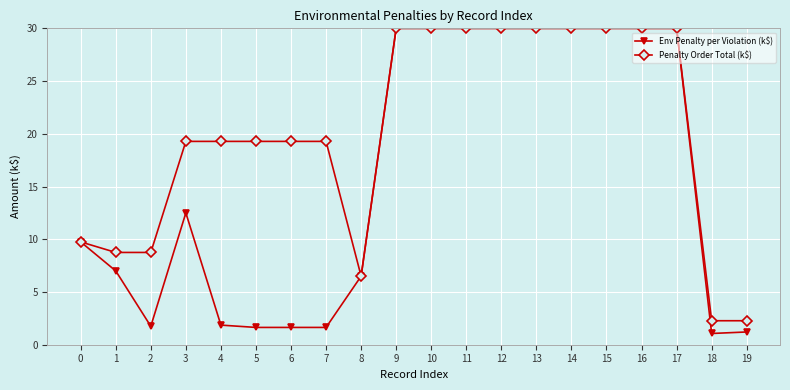

Which series has the widest spread of values?

Env Penalty per Violation (k$)